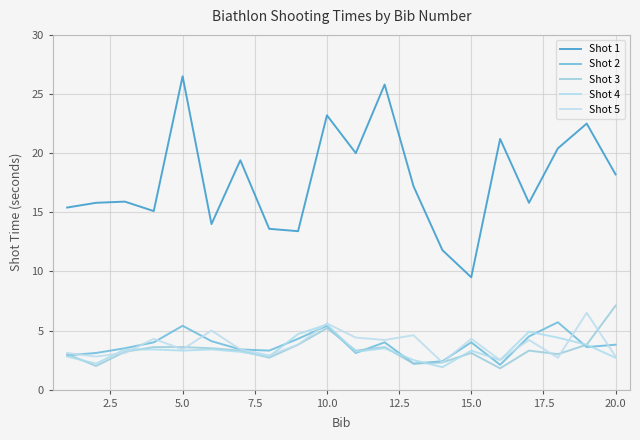

Does the chart have visible grid lines?

Yes